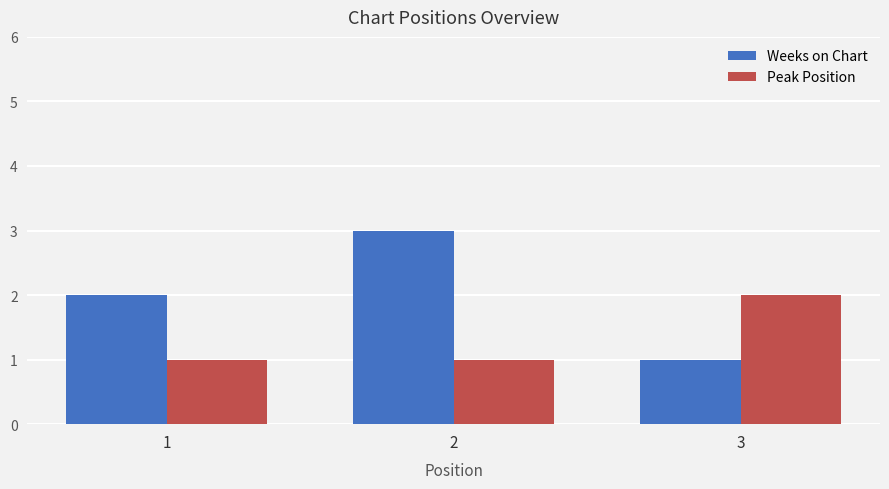

What is the total value across all series at 3?

3